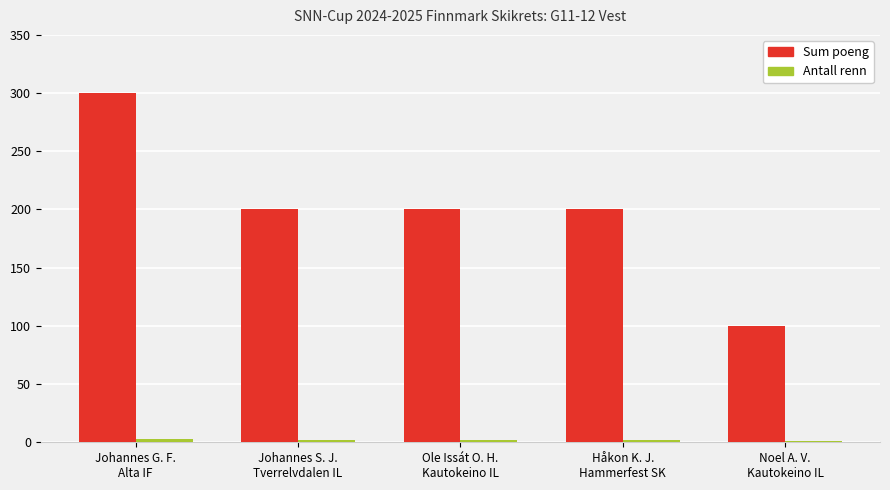

Which series has the largest total across all categories?

Sum poeng